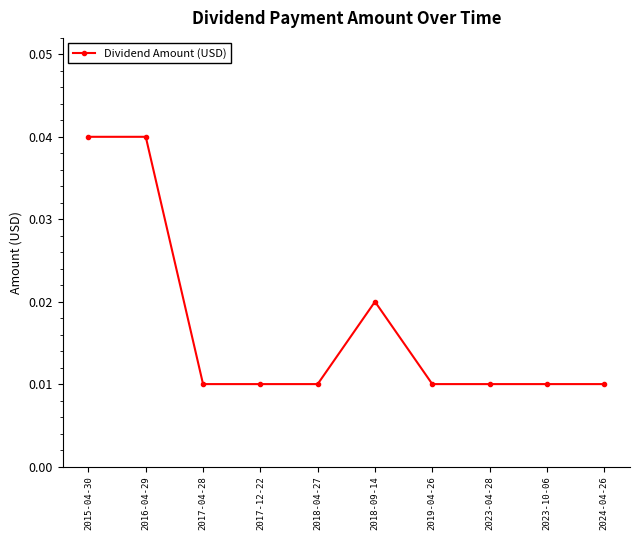

True or false: the data has more than 0 interior local peaks.

True